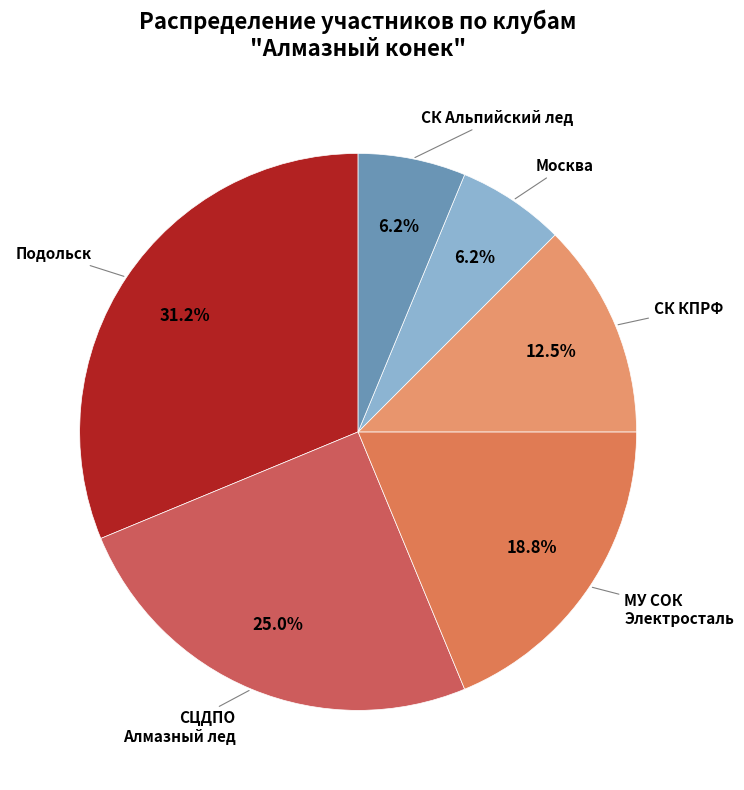

How many segments does this pie chart have?

6